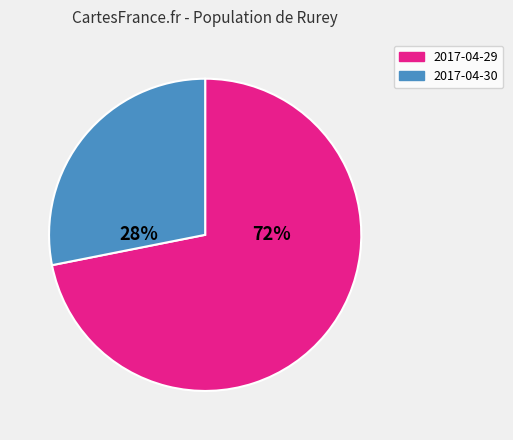

True or false: 2017-04-29 accounts for 58% of the total.

False